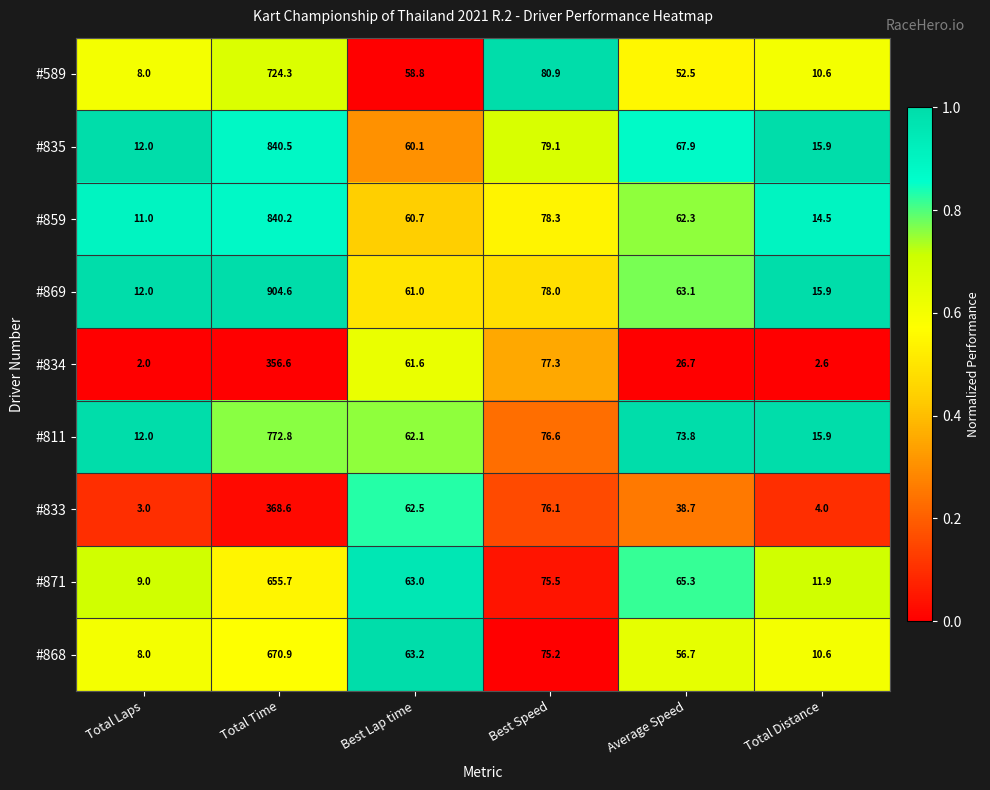

Which label corresponds to the largest value in the chart?

Total Time